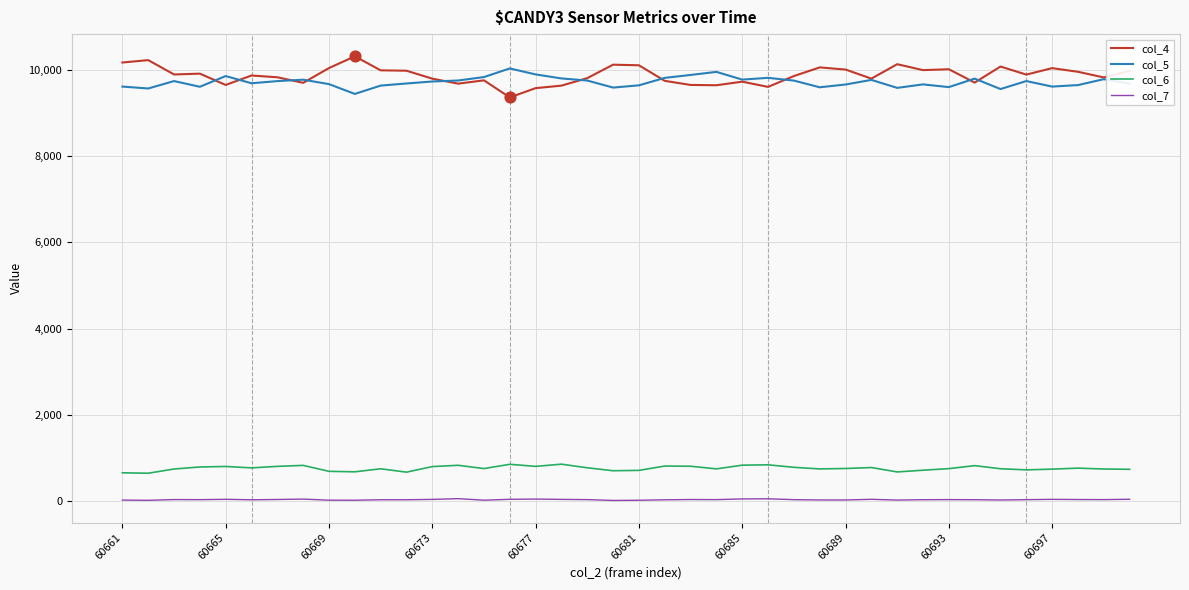

True or false: col_4 and col_6 cross at least once.

False